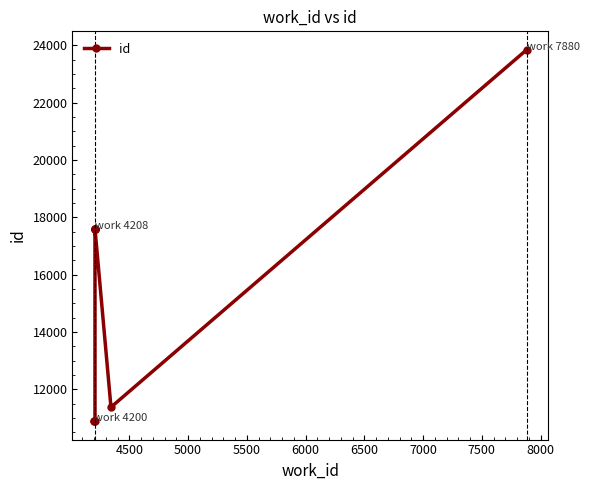

Does the chart display data point markers on the line(s)?

Yes